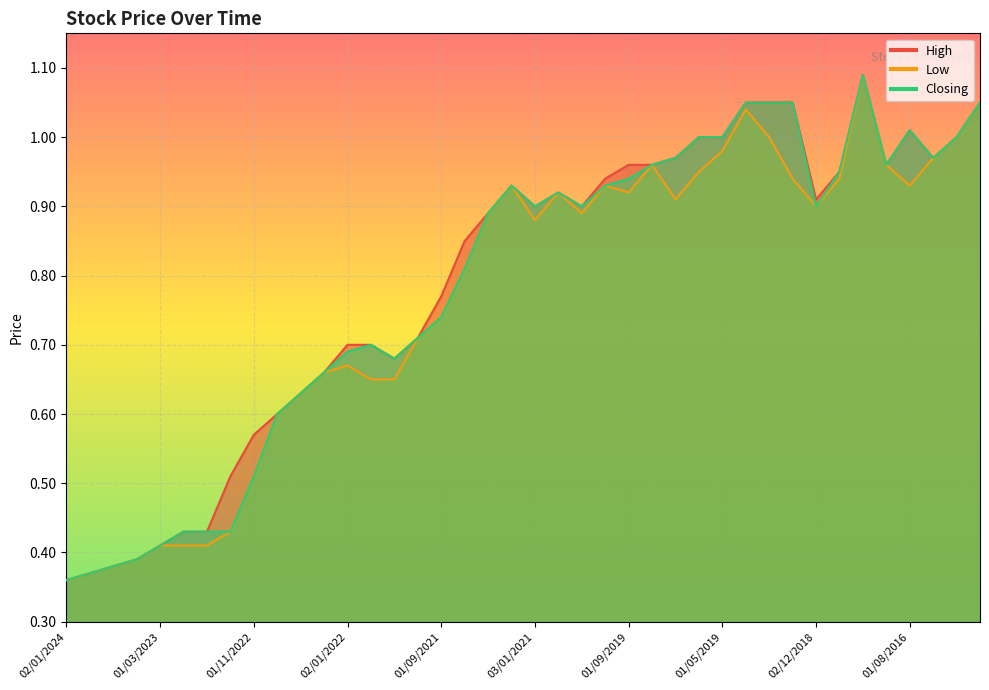

How many distinct data groups are displayed?

3